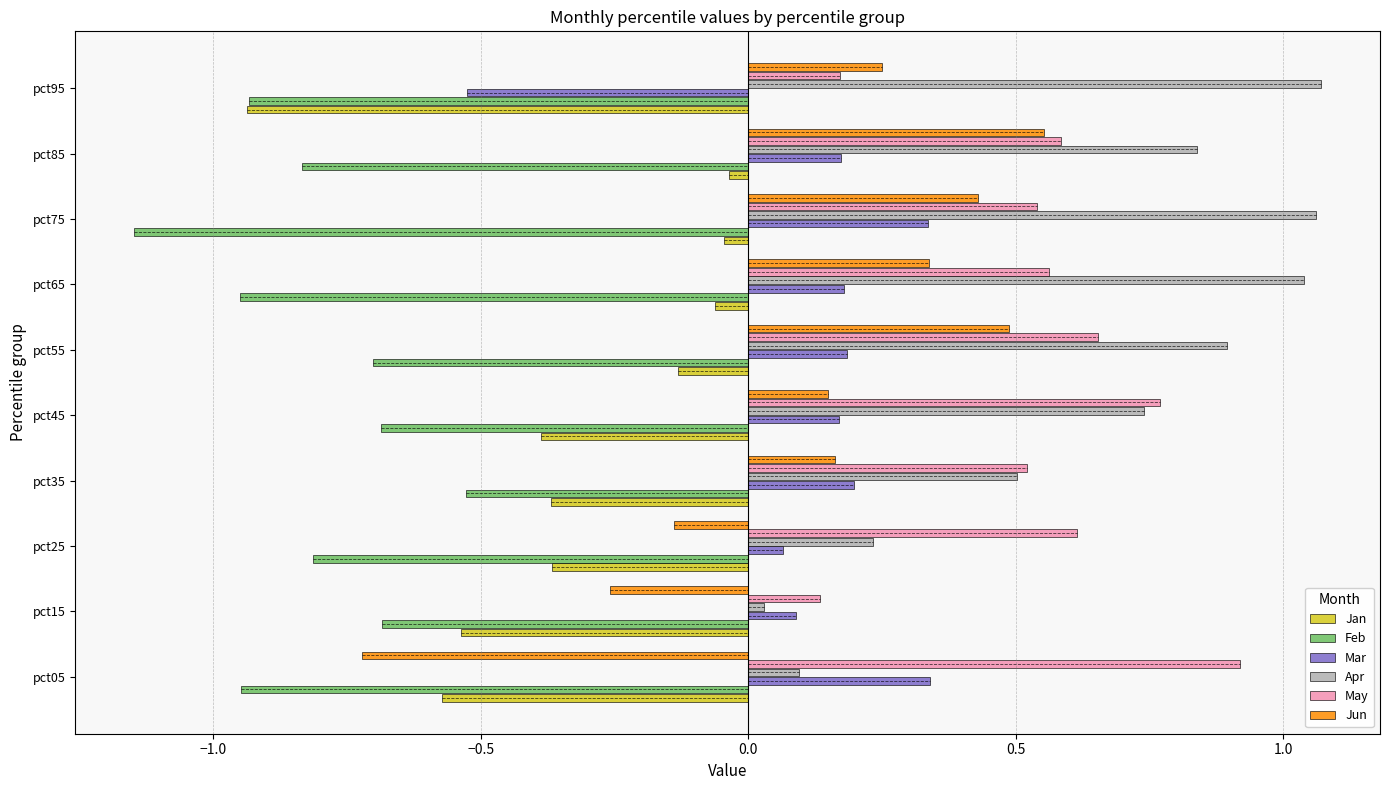

What is the sum of all Jun values?

1.2